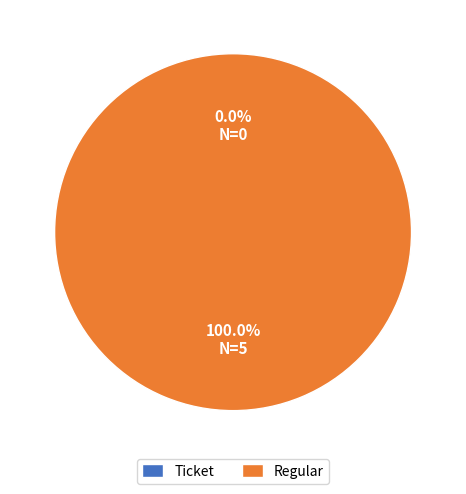

What is the change in value from Ticket to Regular?

+5